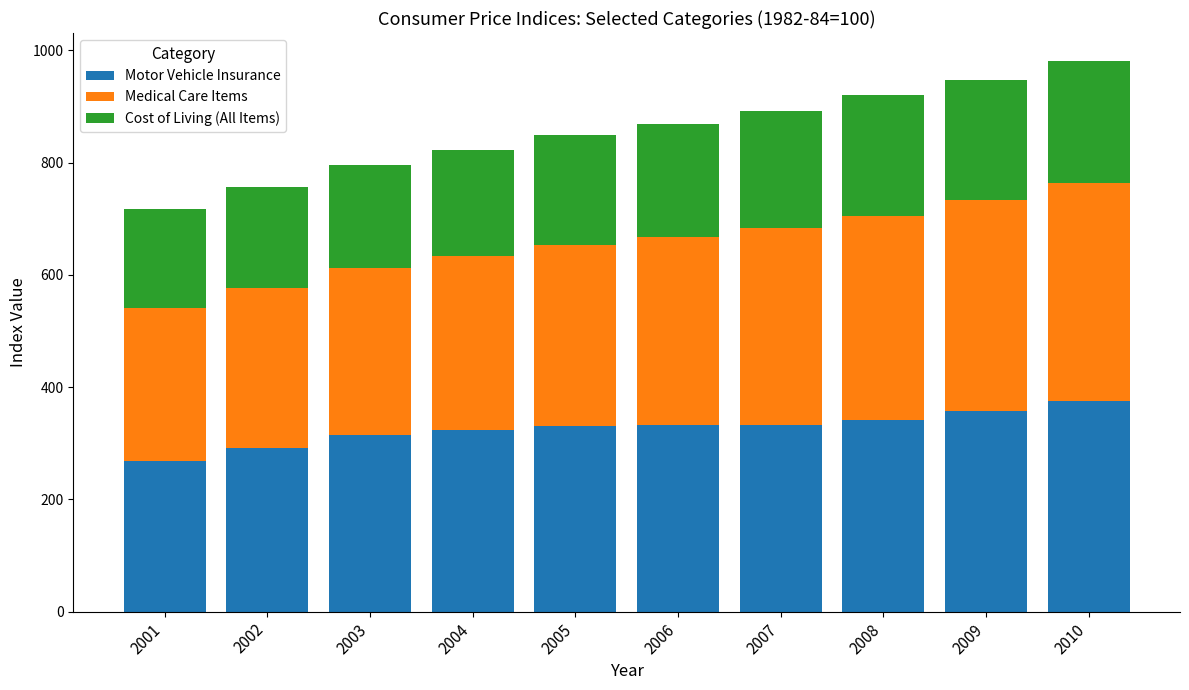

What is the maximum value for Motor Vehicle Insurance?

375.2